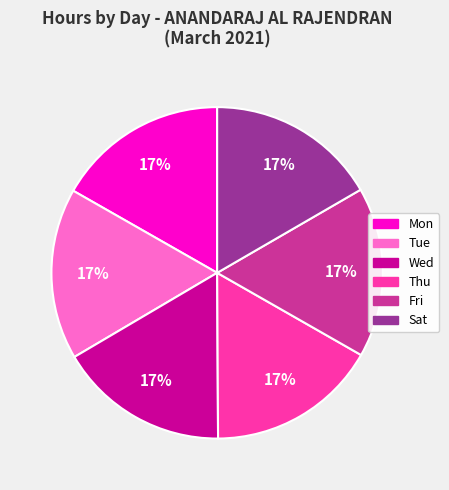

To the nearest percent, what is the average slice percentage?

17%